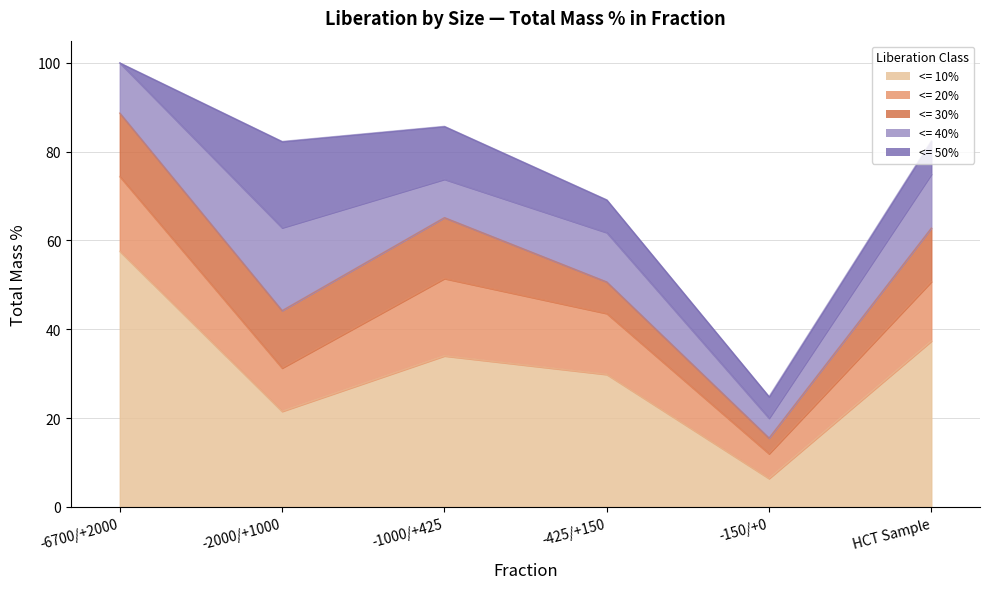

What is the sum of all <= 50% values?

51.0